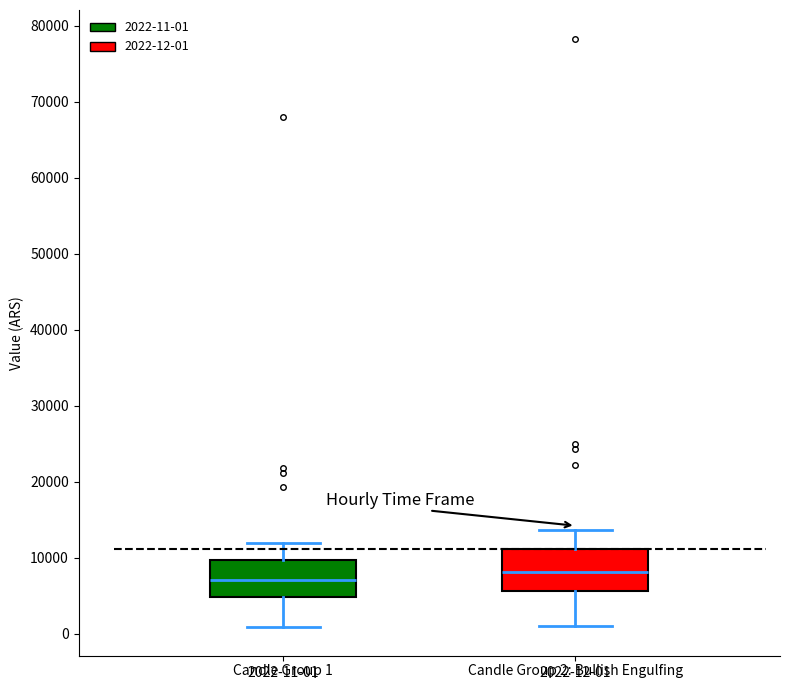

Which box has the highest median line?

2022-12-01